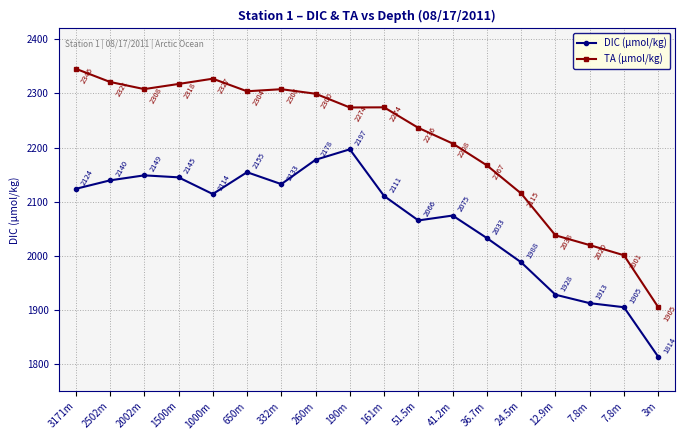

The TA (µmol/kg) series shows 1092.1 at 36.7m. True or false?

False